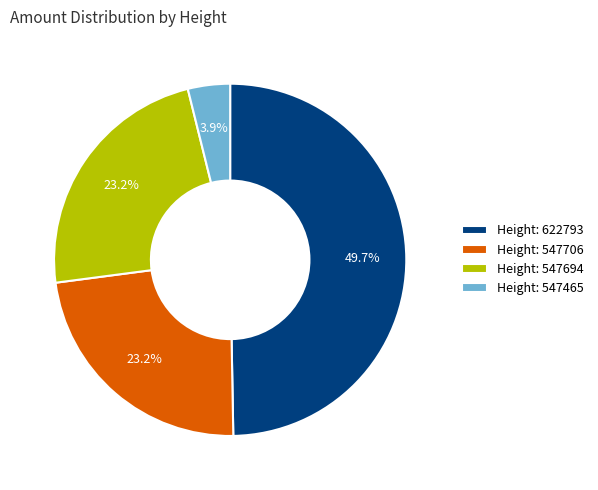

Is there any slice that represents more than half of the pie?

No